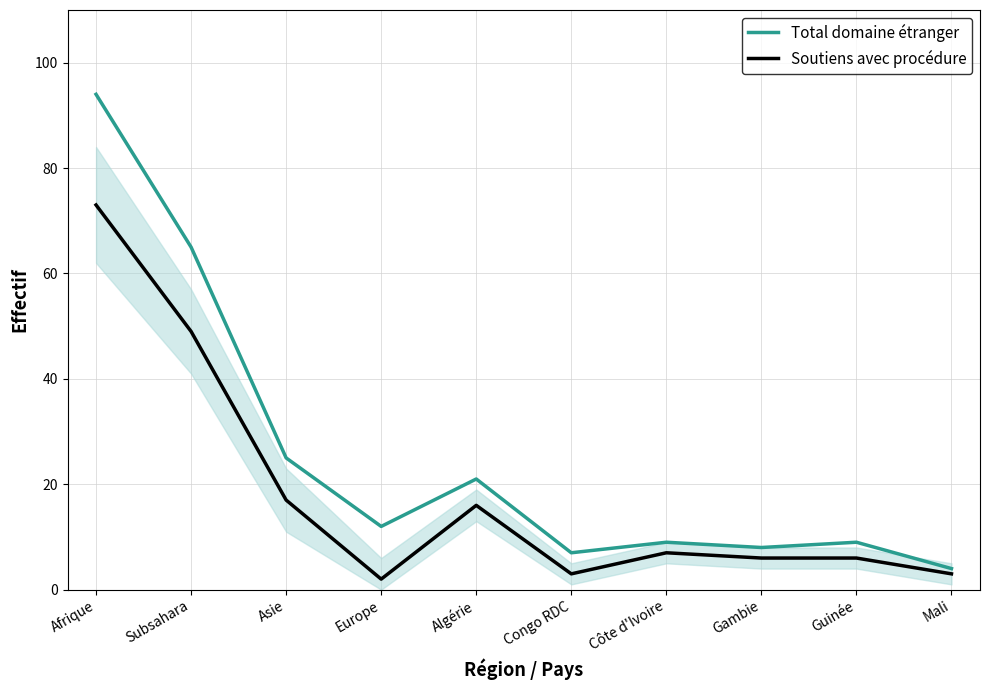

List the series in order of their overall mean, highest first.

Total domaine étranger, Soutiens avec procédure